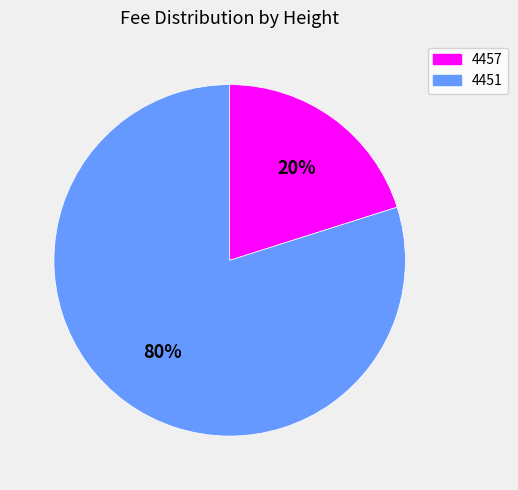

How many slices are in this pie chart?

2